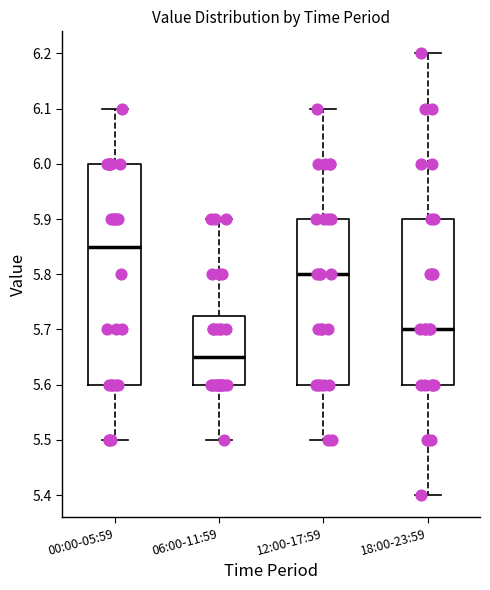

Reading left to right, read every box against the y-axis: the position of its median line, the range the box covers, and the ends of its whiskers. The values are not printed on the chart, so give them approximately, as read against the axis.

00:00-05:59: median 5.85, box 5.60 to 6.00, whiskers 5.50 to 6.10
06:00-11:59: median 5.65, box 5.60 to 5.73, whiskers 5.50 to 5.90
12:00-17:59: median 5.80, box 5.60 to 5.90, whiskers 5.50 to 6.10
18:00-23:59: median 5.70, box 5.60 to 5.90, whiskers 5.40 to 6.20